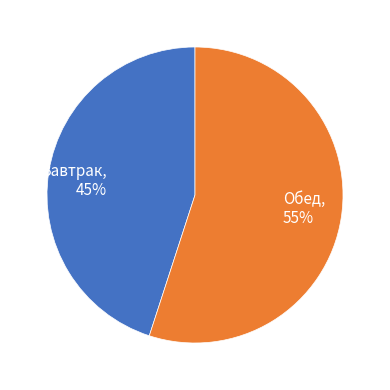

Count the number of slices in the pie.

2